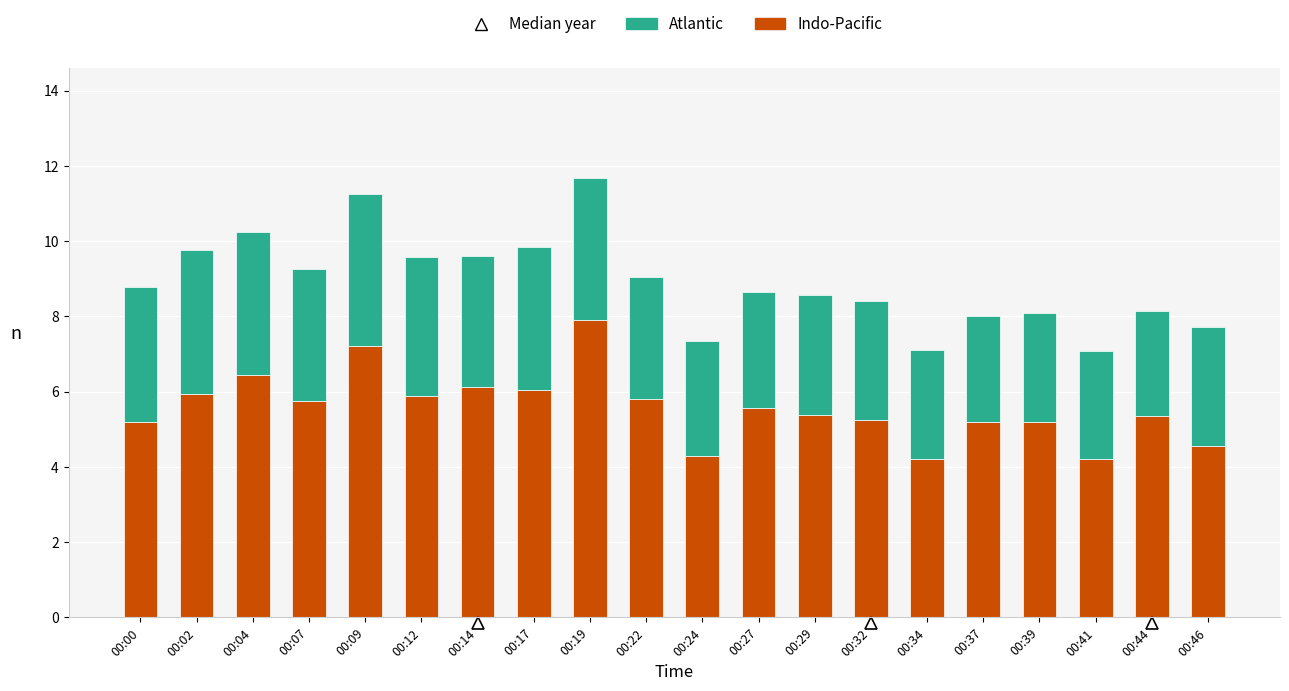

The value of Indo-Pacific at 00:39 is 5.2. True or false?

True